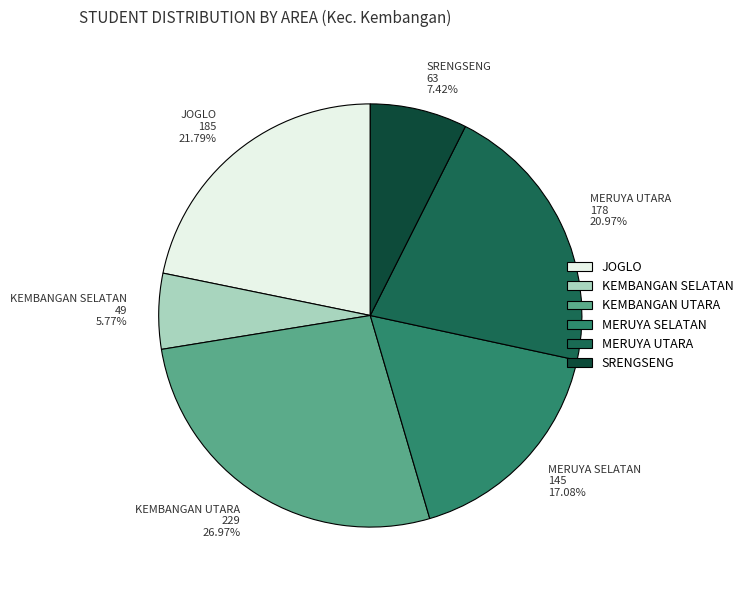

Count the number of slices in the pie.

6